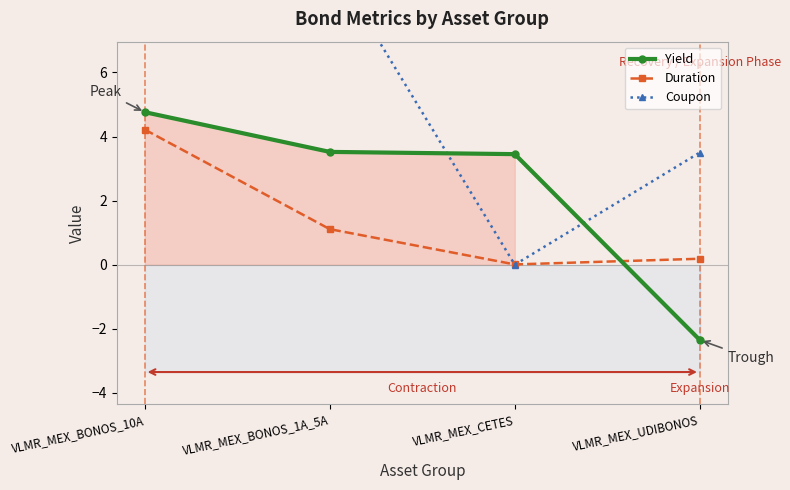

At which label does Duration first exceed 1?

VLMR_MEX_BONOS_10A